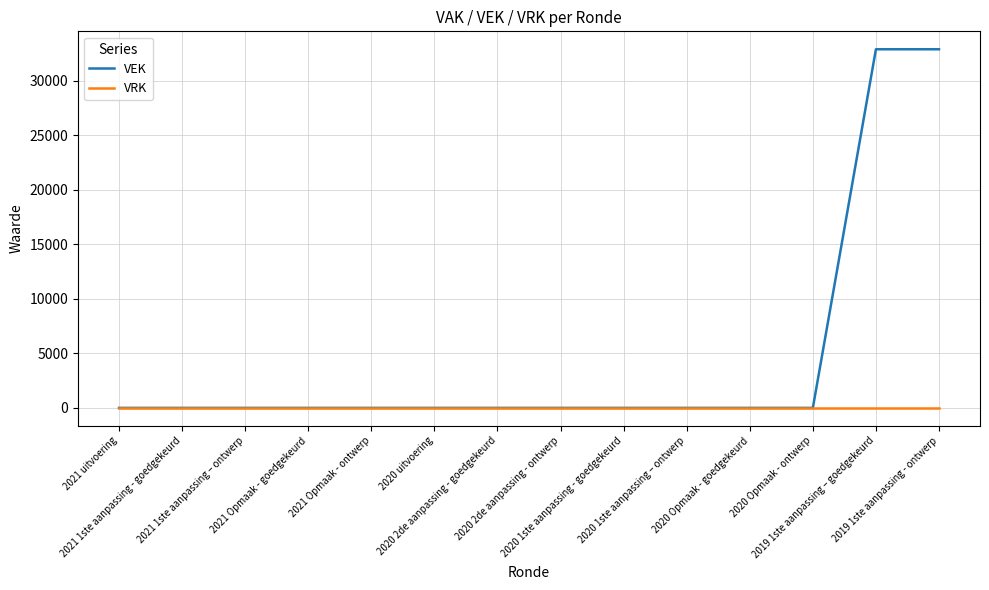

How many distinct data groups are displayed?

2